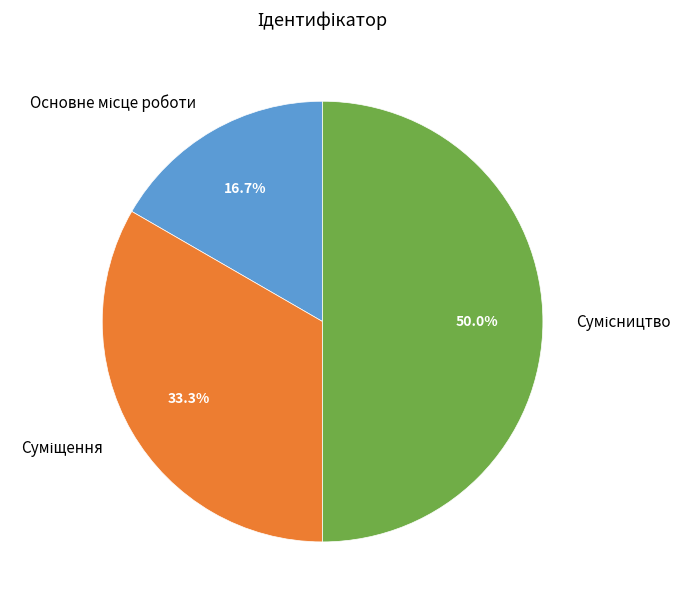

Do Сумісництво and Суміщення together represent more than half of the pie?

Yes